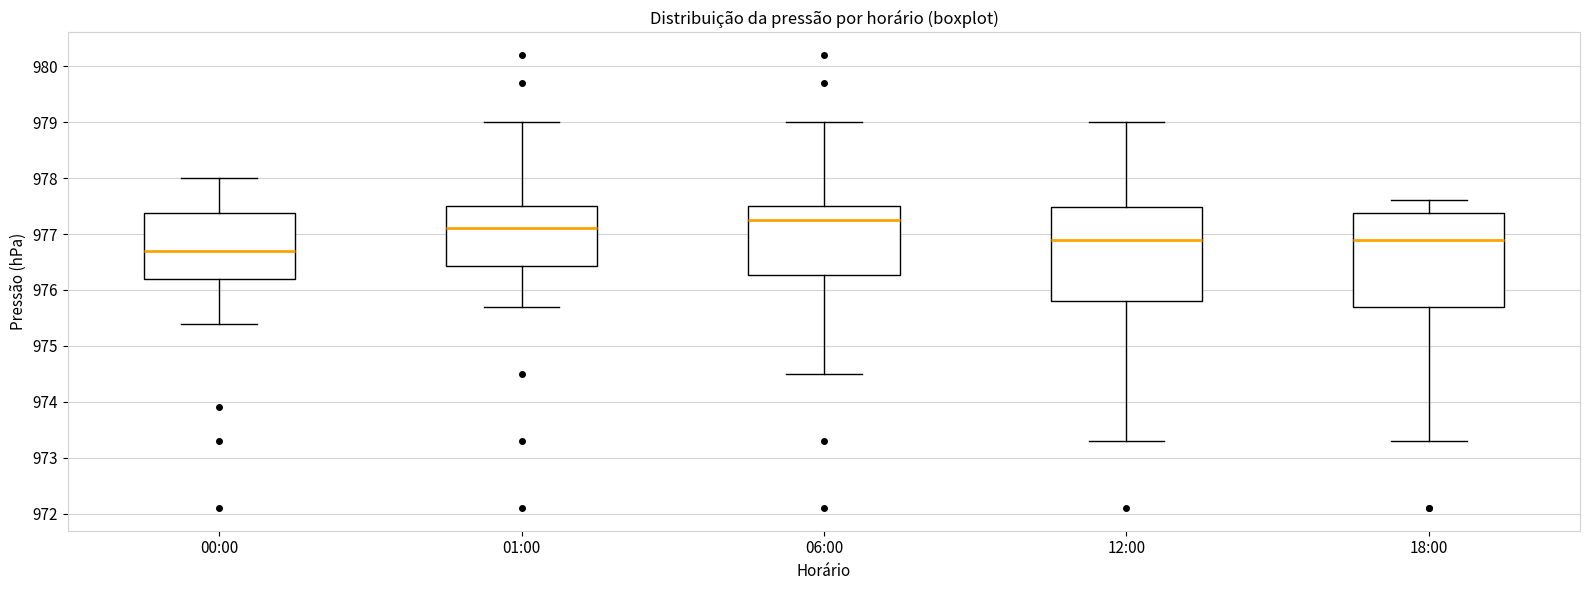

Reading left to right, transcribe this box plot: for each box, give where its median line is, the range the box spans, and where its two whiskers end, as read against the y-axis. The values are not printed on the chart, so give them approximately, as read against the axis.

00:00: median 976.7, box 976.2 to 977.4, whiskers 975.4 to 978.0
01:00: median 977.1, box 976.4 to 977.5, whiskers 975.7 to 979.0
06:00: median 977.3, box 976.3 to 977.5, whiskers 974.5 to 979.0
12:00: median 976.9, box 975.8 to 977.5, whiskers 973.3 to 979.0
18:00: median 976.9, box 975.7 to 977.4, whiskers 973.3 to 977.6